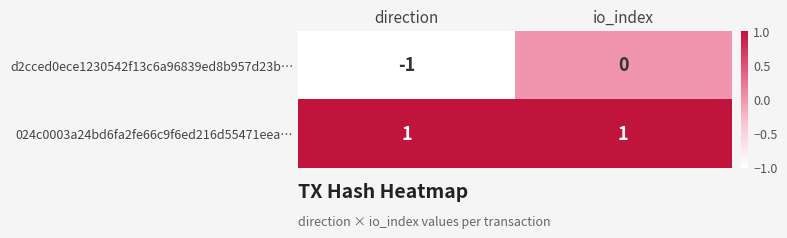

Reading right to left, what are all the values shown in this chart?

d2cced0ece1230542f13c6a96839ed8b957d23b…: io_index=0	direction=-1
024c0003a24bd6fa2fe66c9f6ed216d55471eea…: io_index=1	direction=1